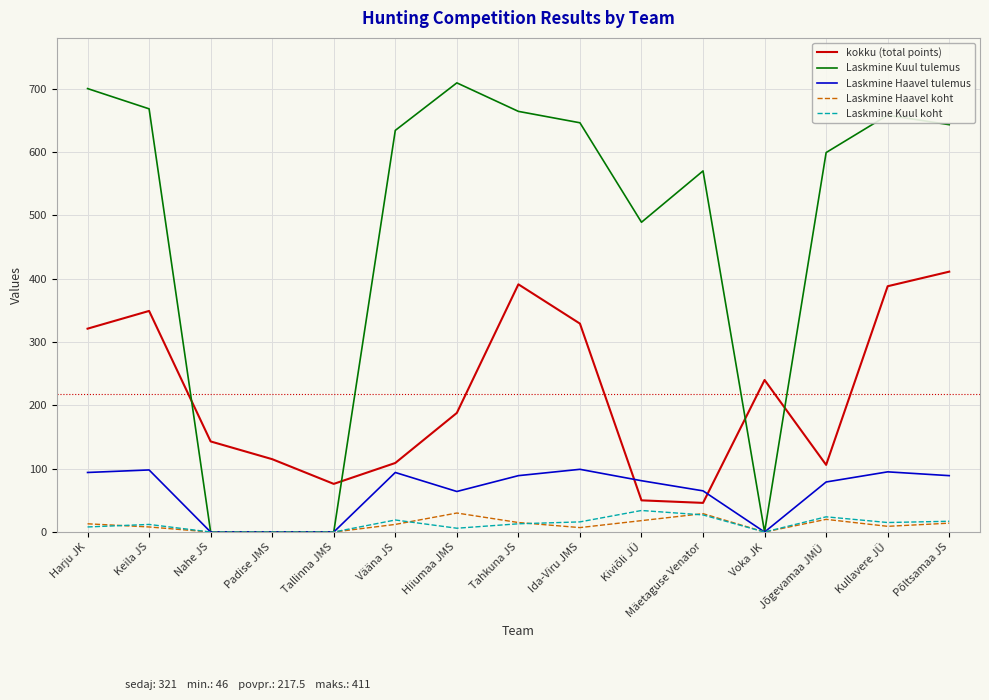

What is the sum of the Laskmine Kuul tulemus values at Padise JMS and Ida-Viru JMS?

646